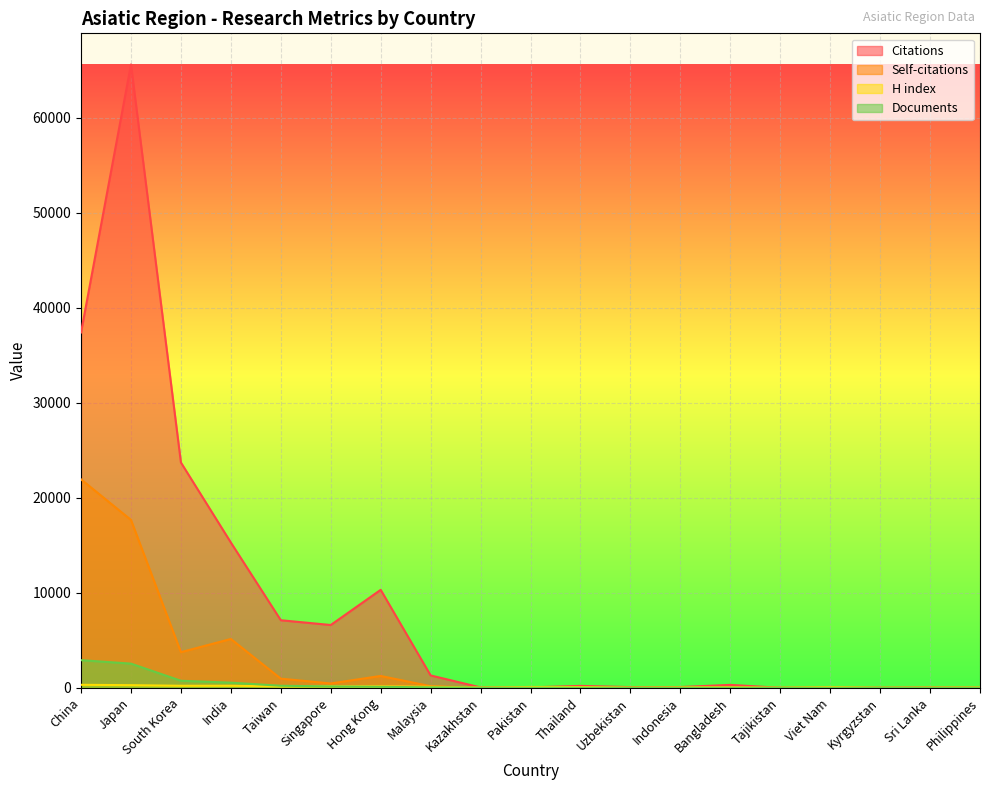

How many times do Documents and Citations cross each other?

4